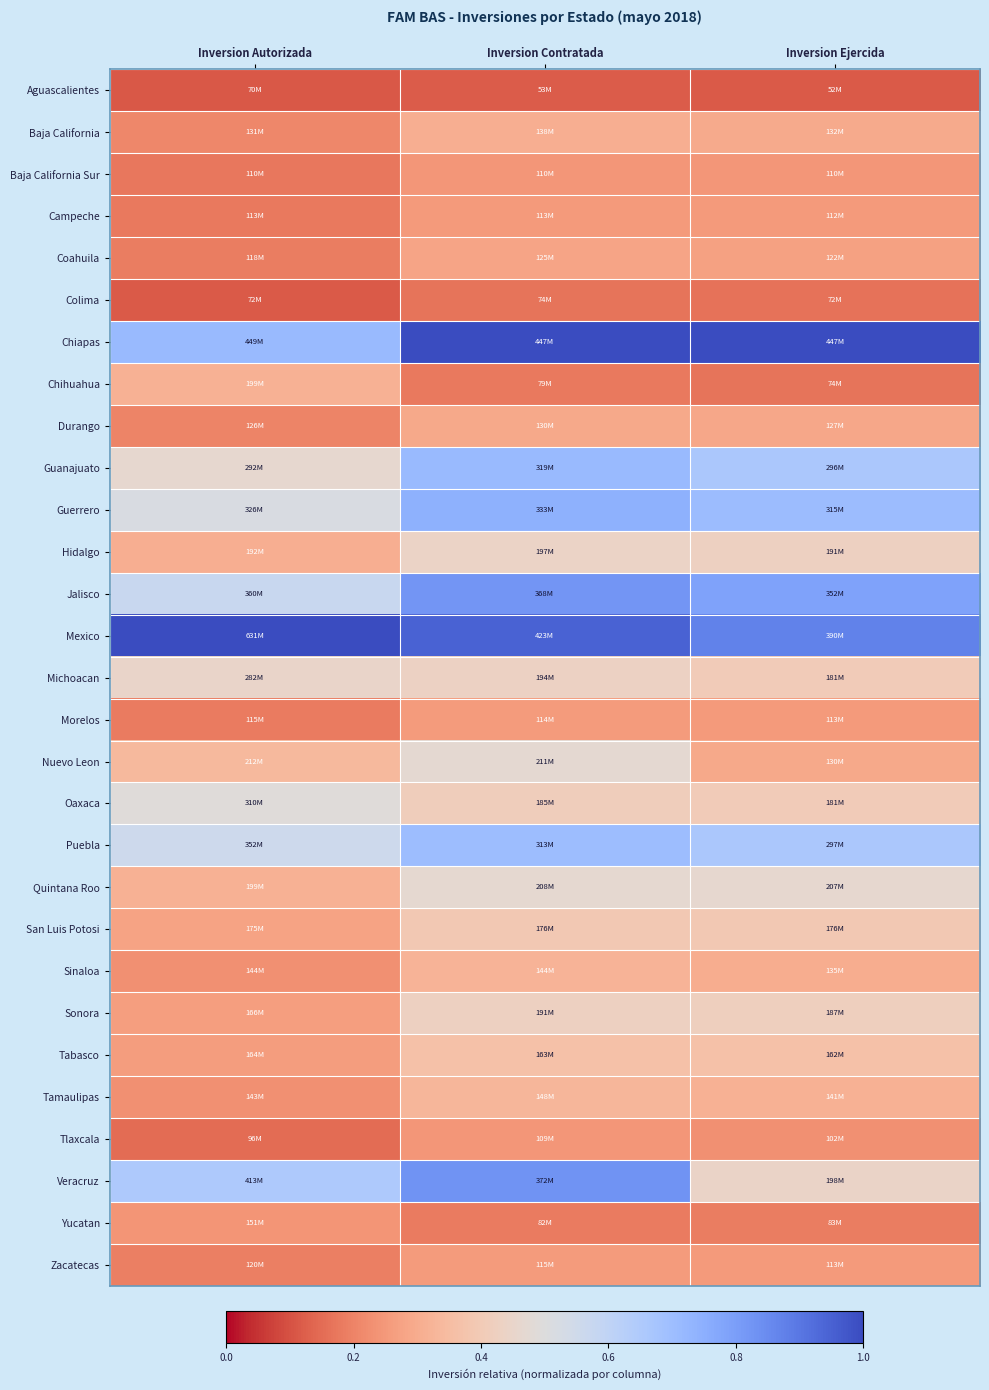

At which category is the sum across all series the highest?

Inversion Contratada